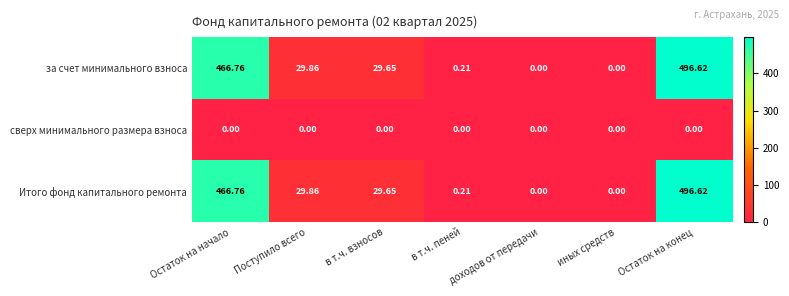

What is the greatest value displayed?

496.6